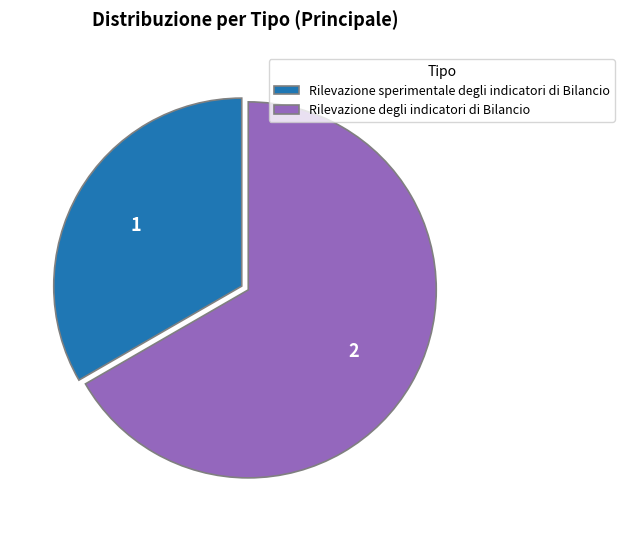

How many slices are in this pie chart?

2